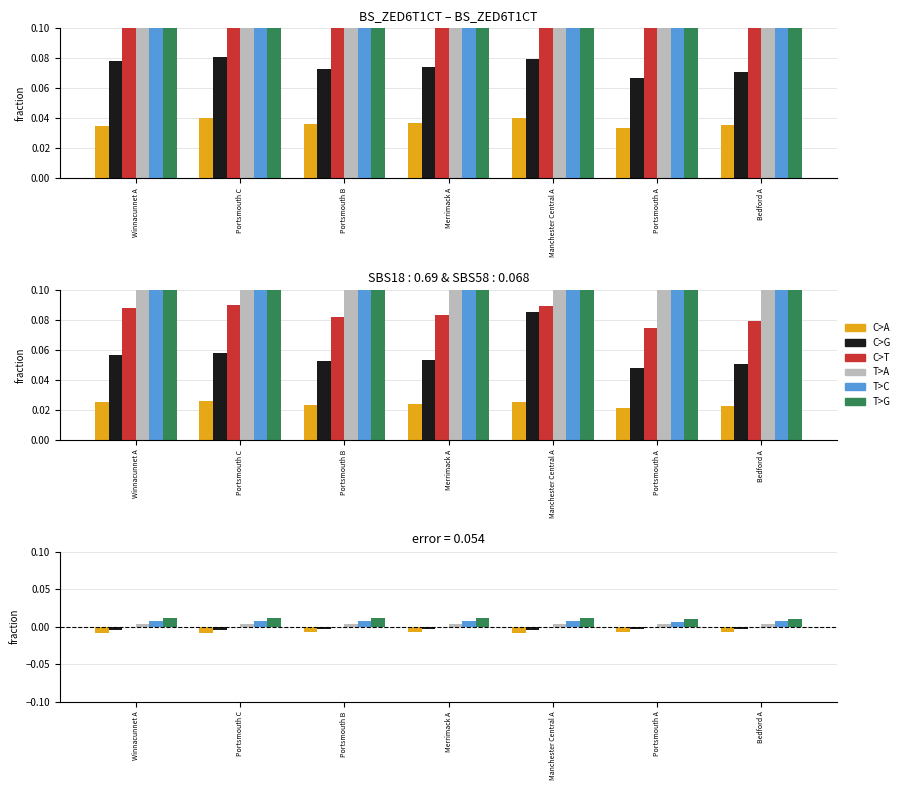

Which has a higher value, Portsmouth A or Merrimack A?

Portsmouth A